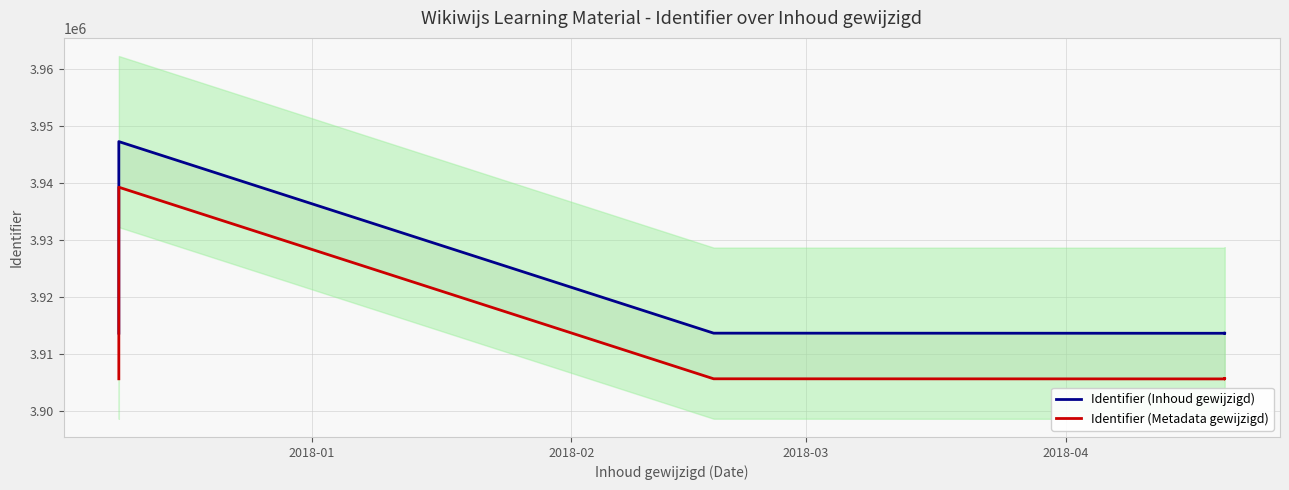

In Identifier (Inhoud gewijzigd), how many points are higher than both neighbors (excluding endpoints)?

2